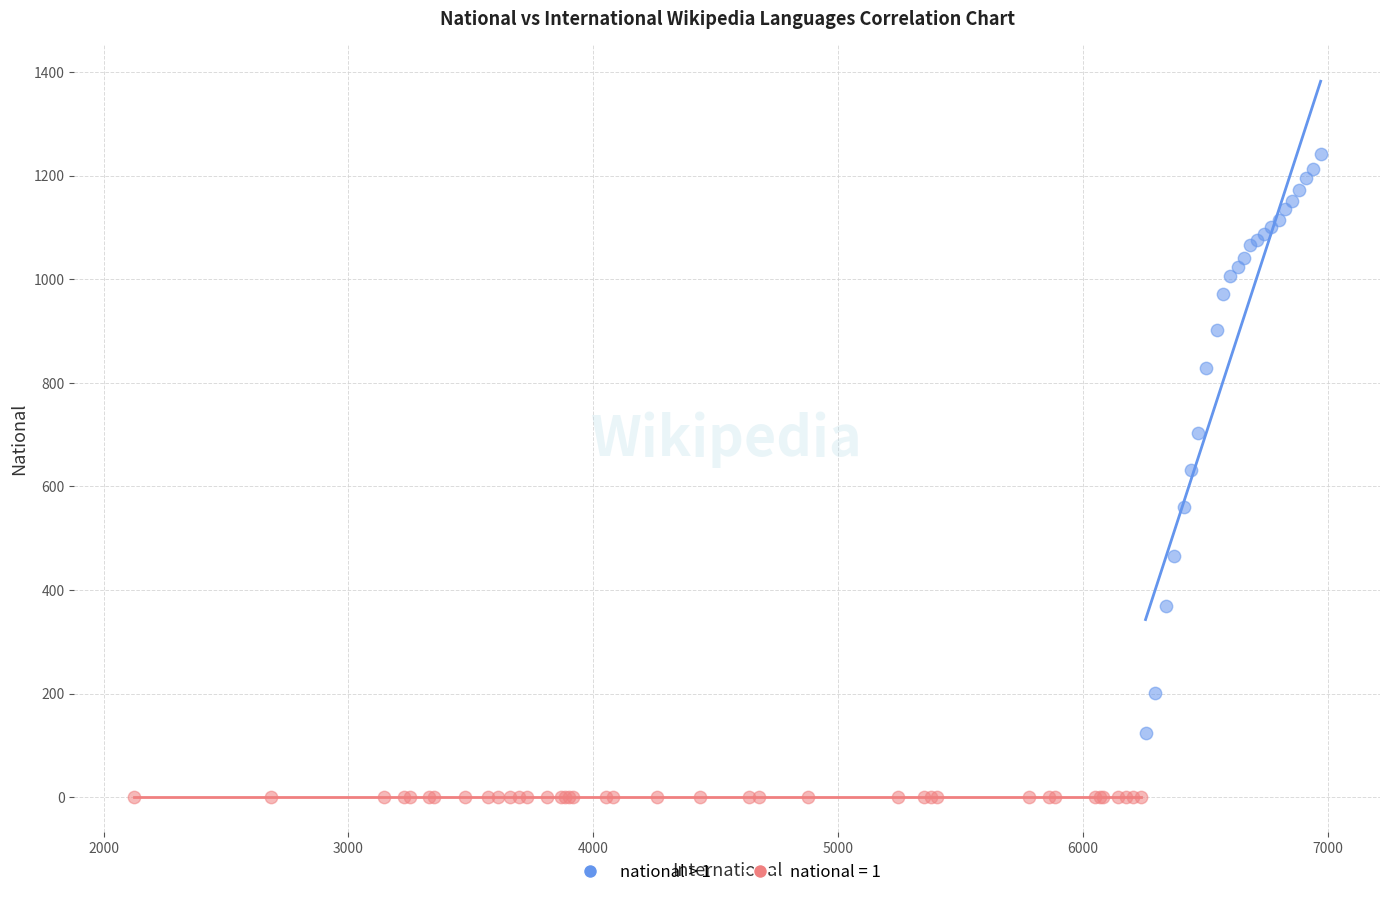

Which series contains the lowest Y value?

national = 1